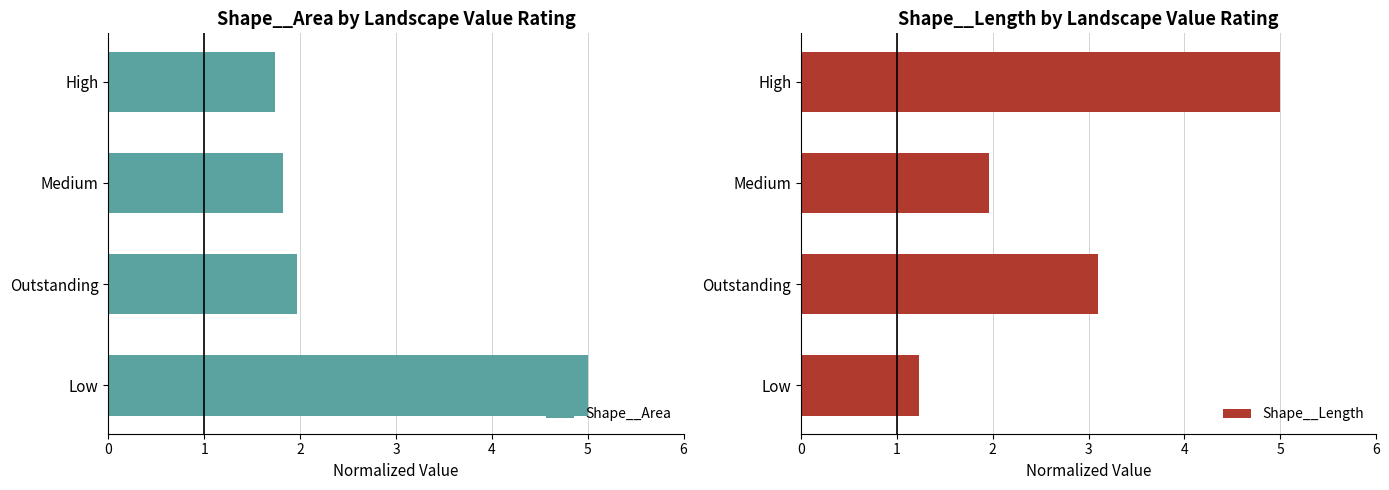

Rank the series by their maximum value, from highest to lowest.

Shape__Area, Shape__Length